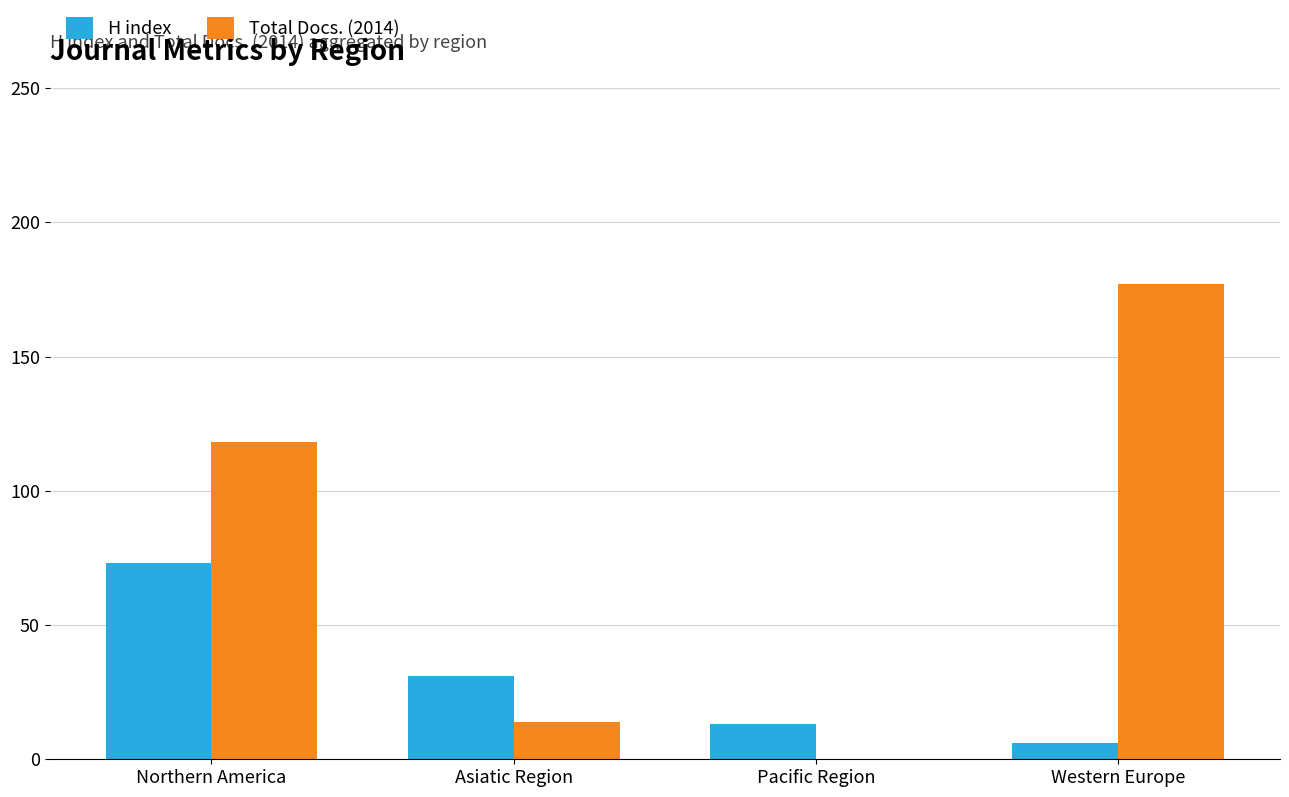

What is the spread (max minus min) of values at Western Europe?

171